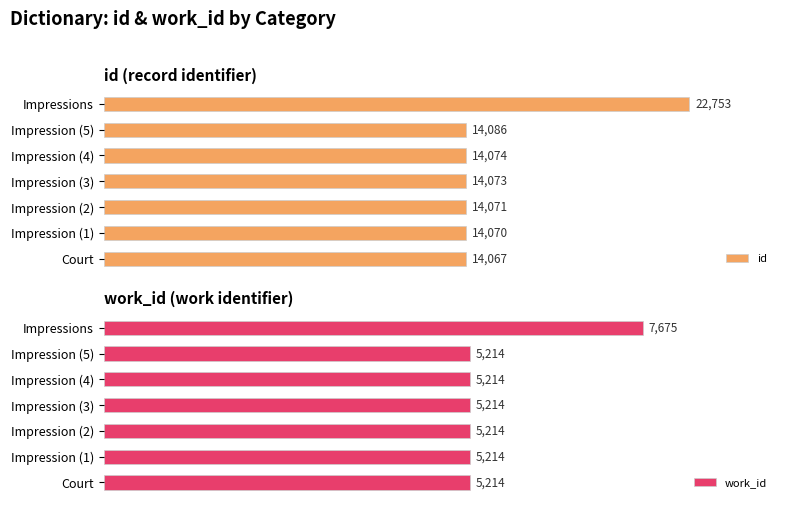

At which label does work_id reach its peak?

Impressions